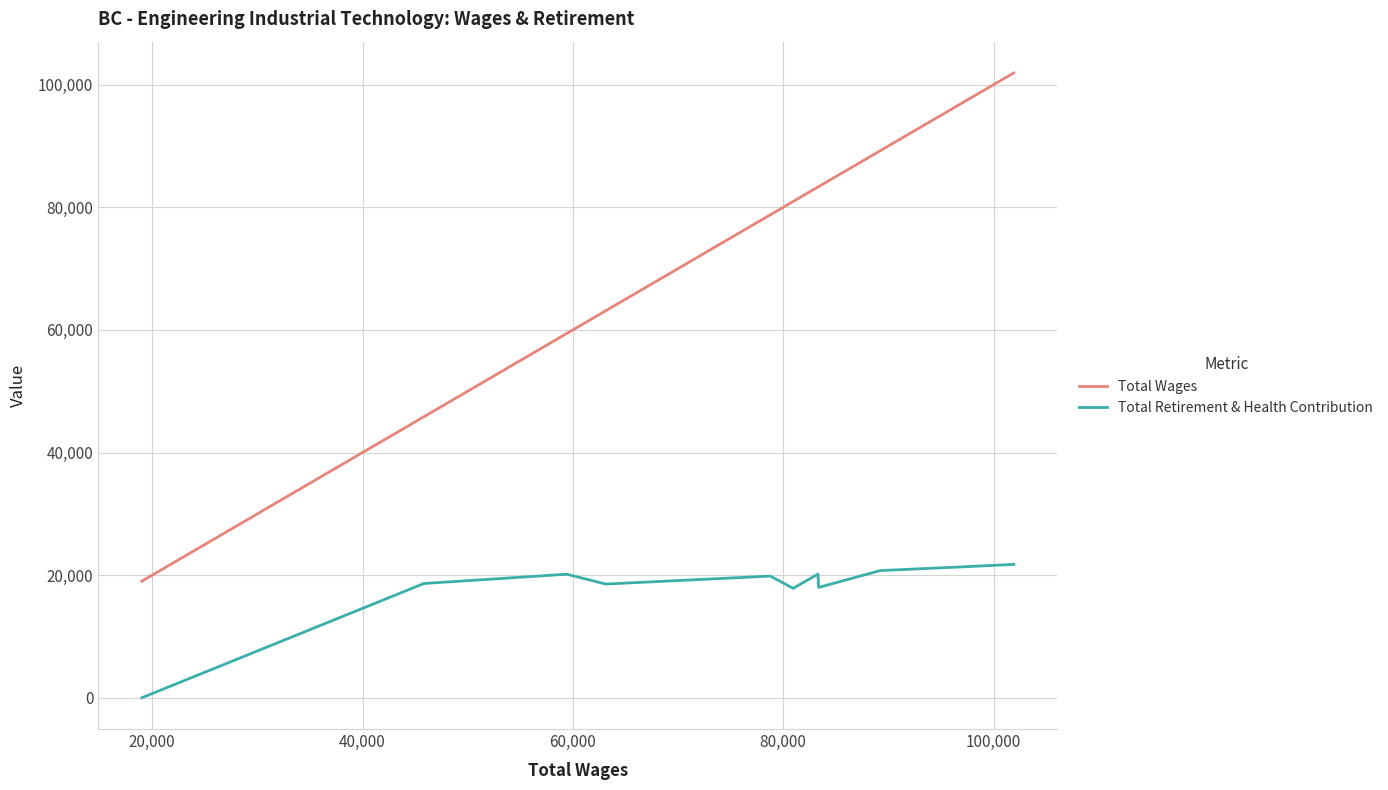

True or false: Total Wages has more than 2 interior local peaks.

False